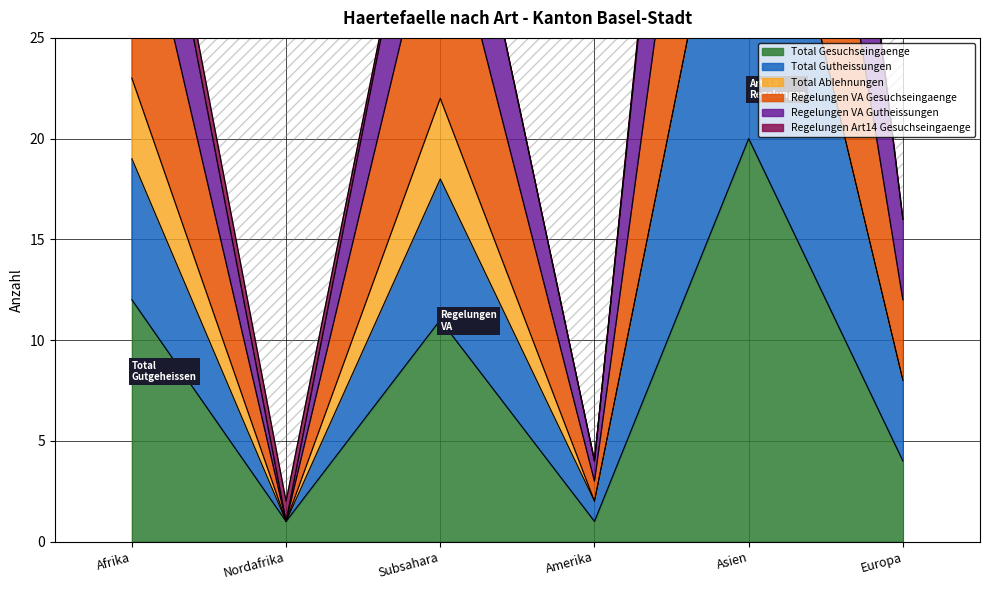

What is the difference between the highest and lowest values at Europa?

8